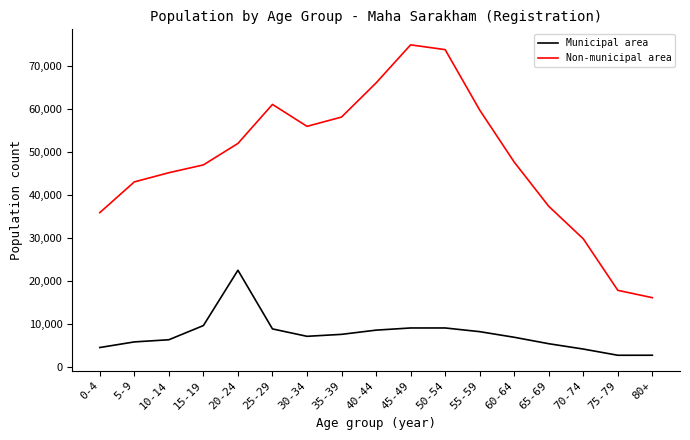

Count the number of categories in the chart.

17